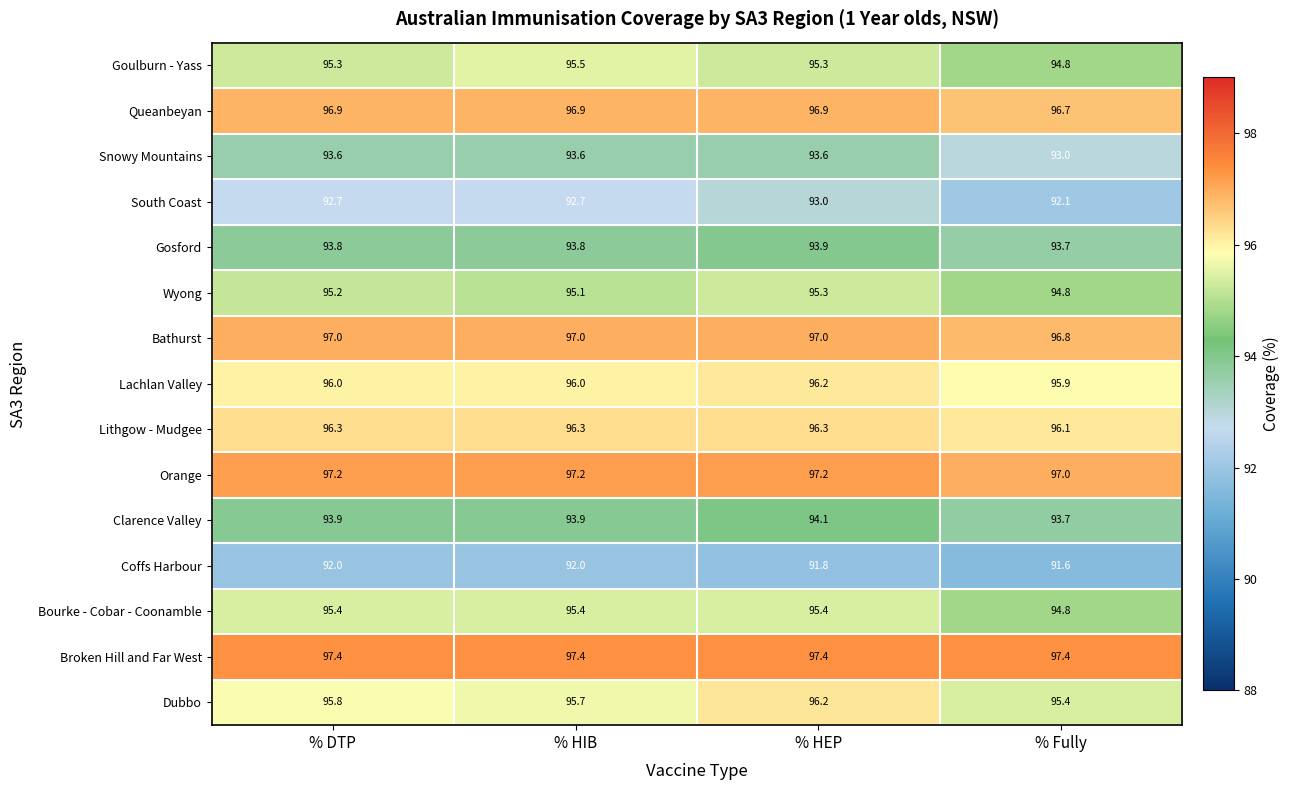

What is the minimum value for Bathurst?

96.8